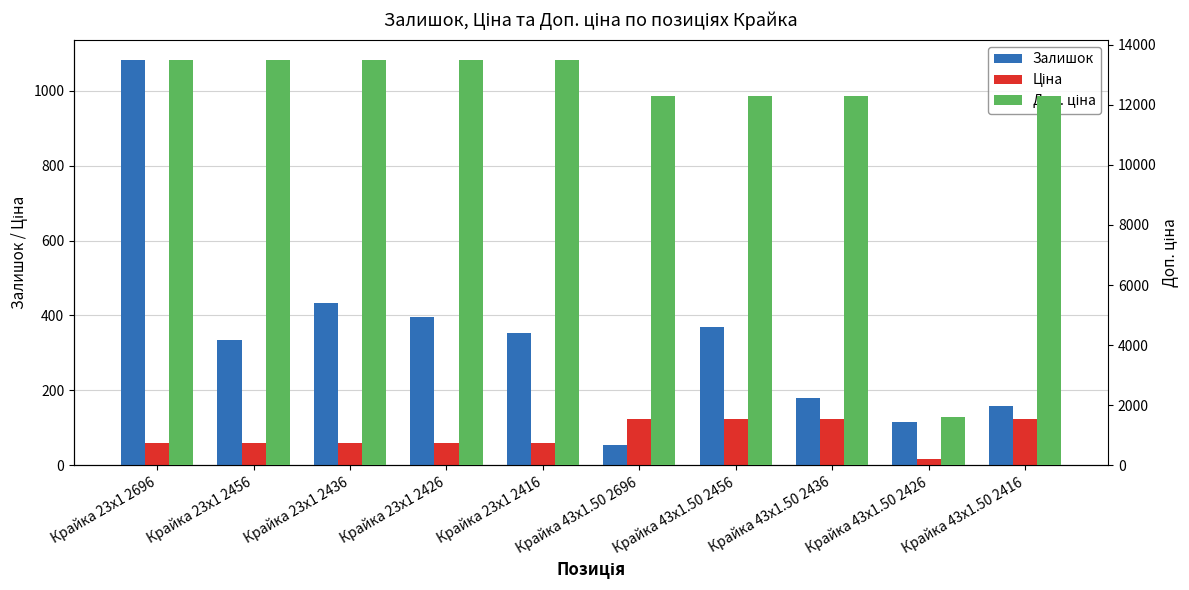

Is the value of Доп. ціна at Крайка 43x1.50 2416 greater than the value of Ціна at Крайка 43x1.50 2416?

Yes